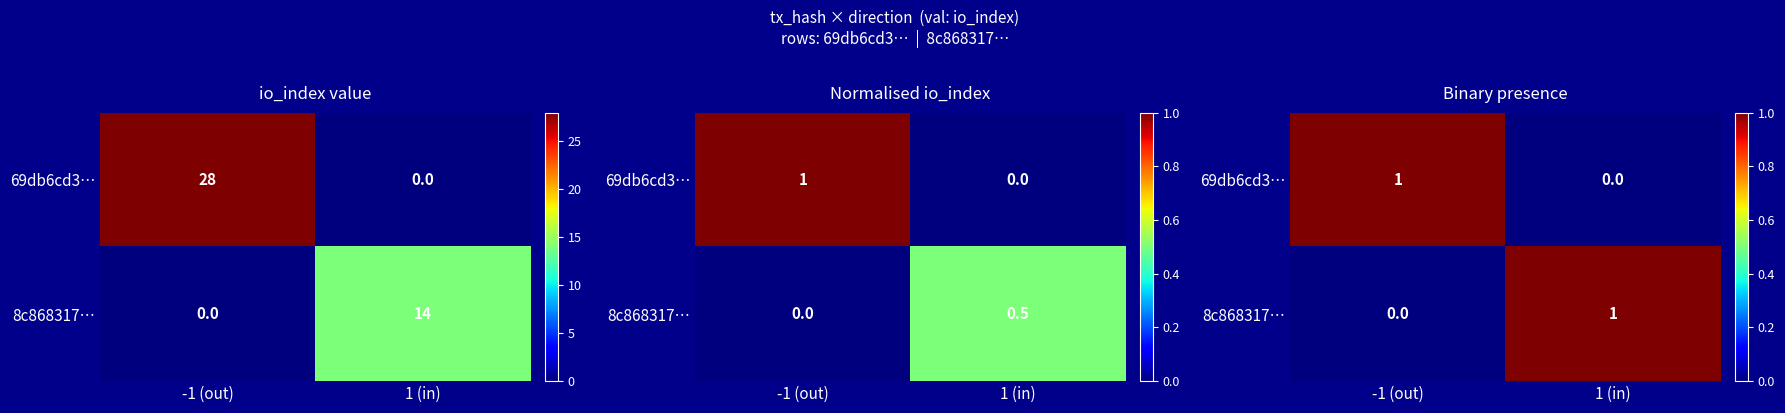

At which label is 8c868317… closest to 0?

-1 (out)